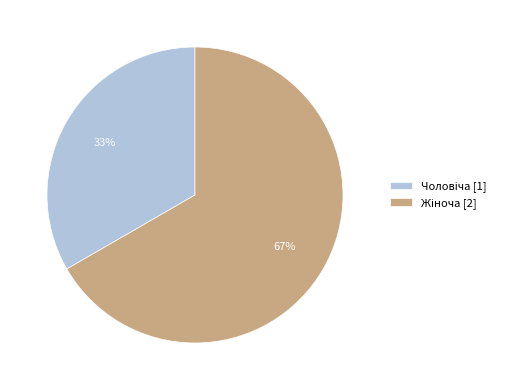

Is there any slice that represents more than half of the pie?

Yes